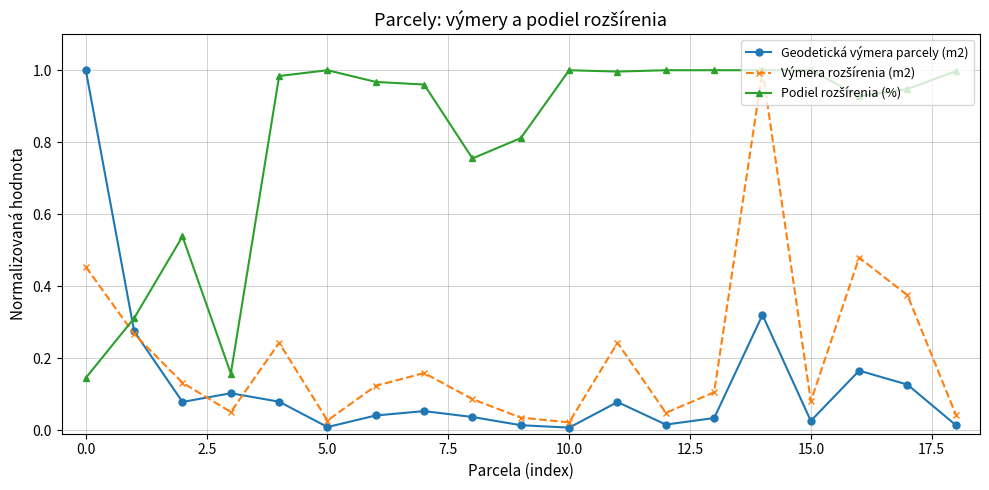

True or false: Geodetická výmera parcely (m2) has more than 2 interior local peaks.

True